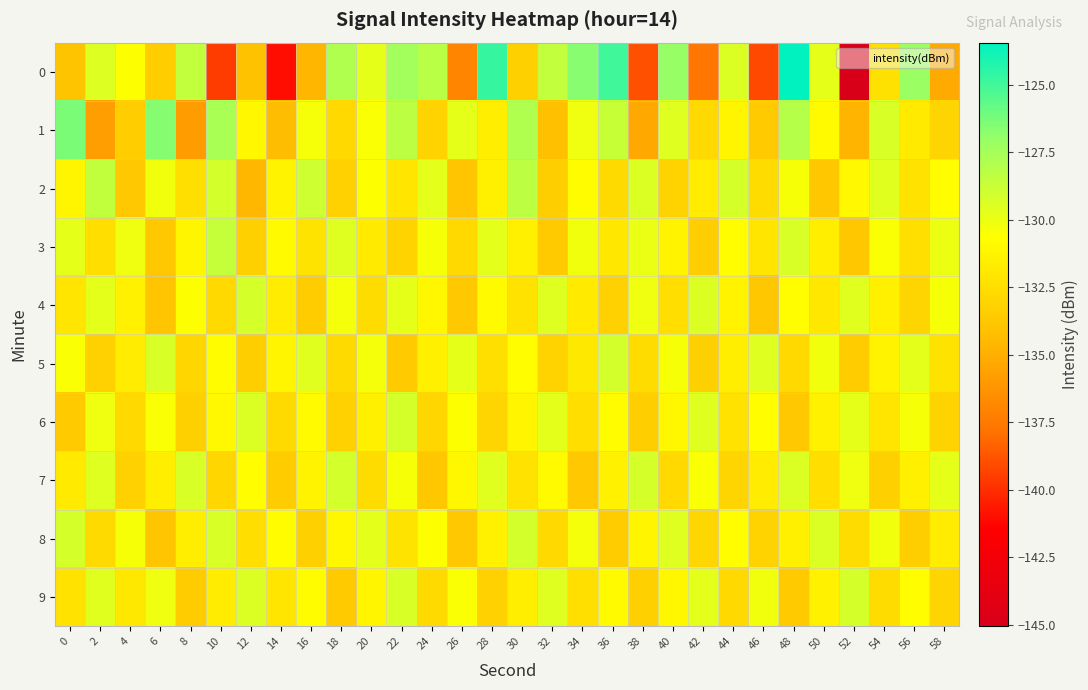

Rank the series by their maximum value, from highest to lowest.

0, 1, 2, 3, 5, 7, 8, 4, 6, 9